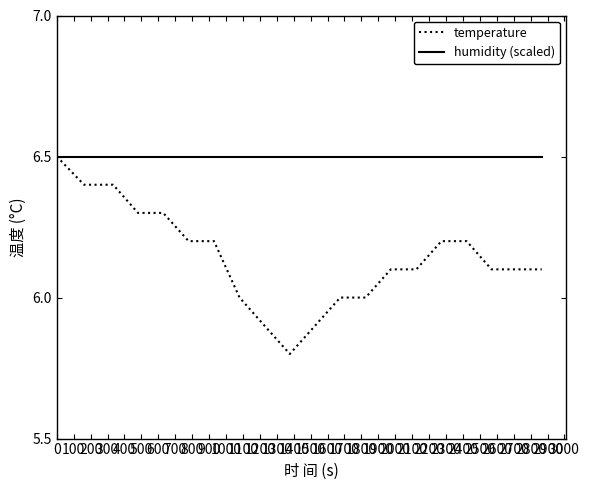

What is the smallest value displayed?

5.8